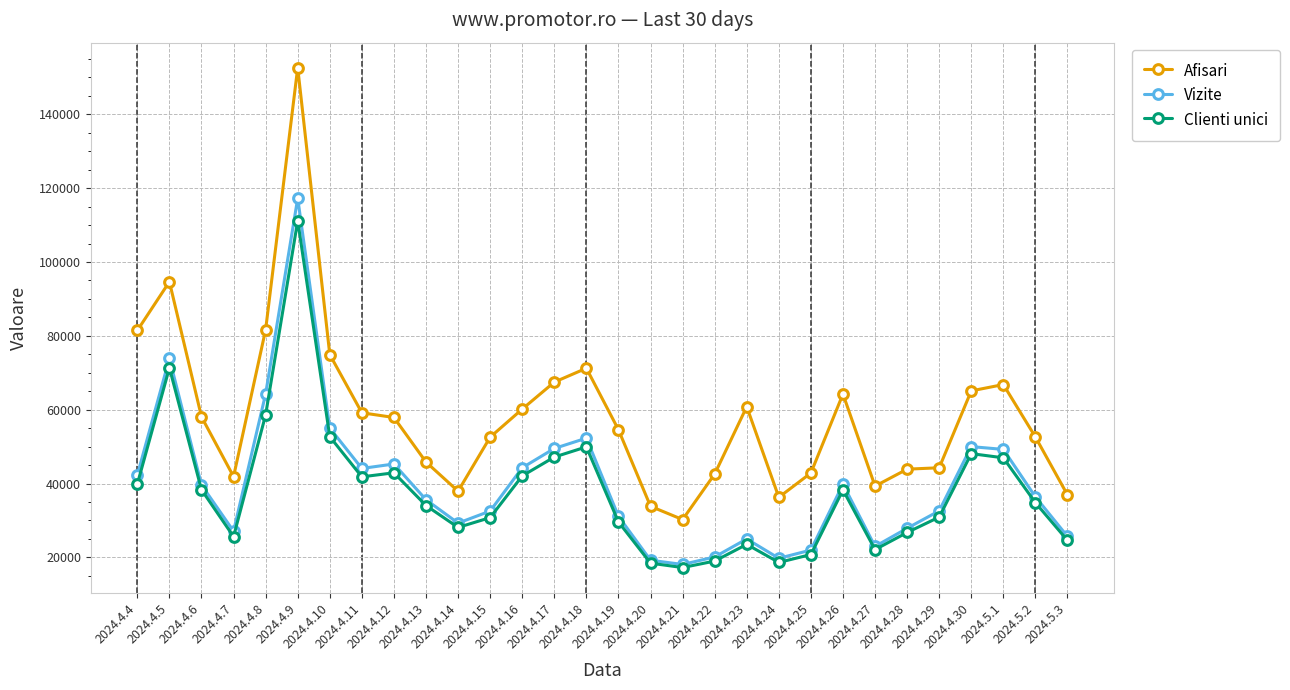

Is the value of Afisari at 2024.4.4 greater than the value of Clienti unici at 2024.4.8?

Yes